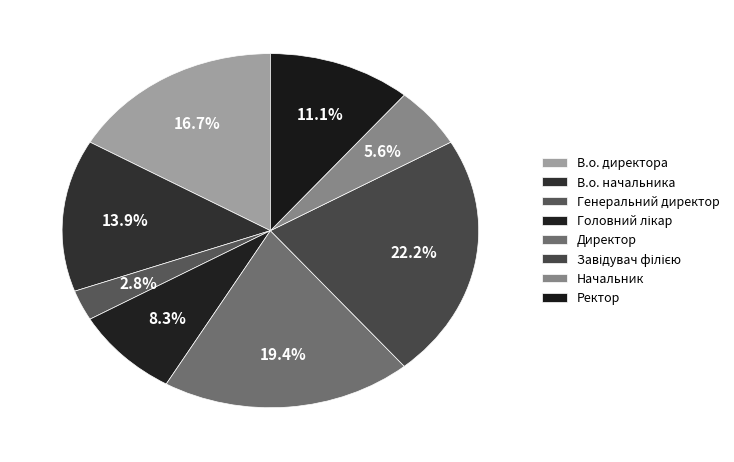

How many slices are in this pie chart?

8